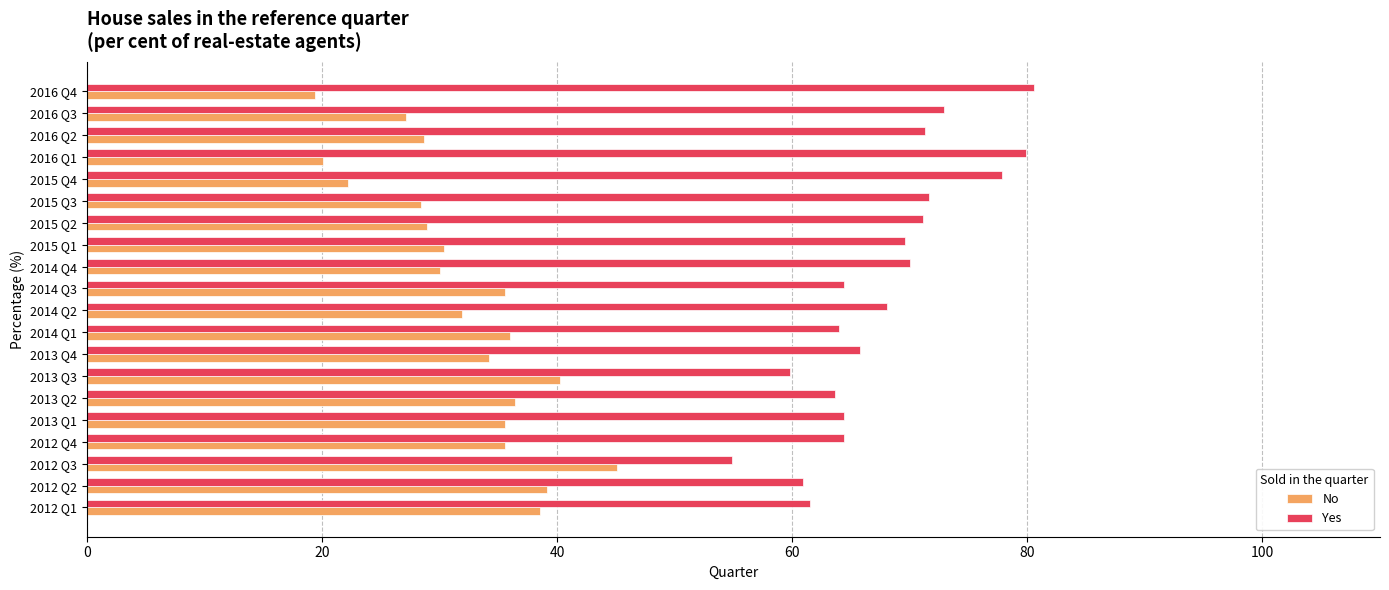

At how many categories does at least one series exceed 76?

3